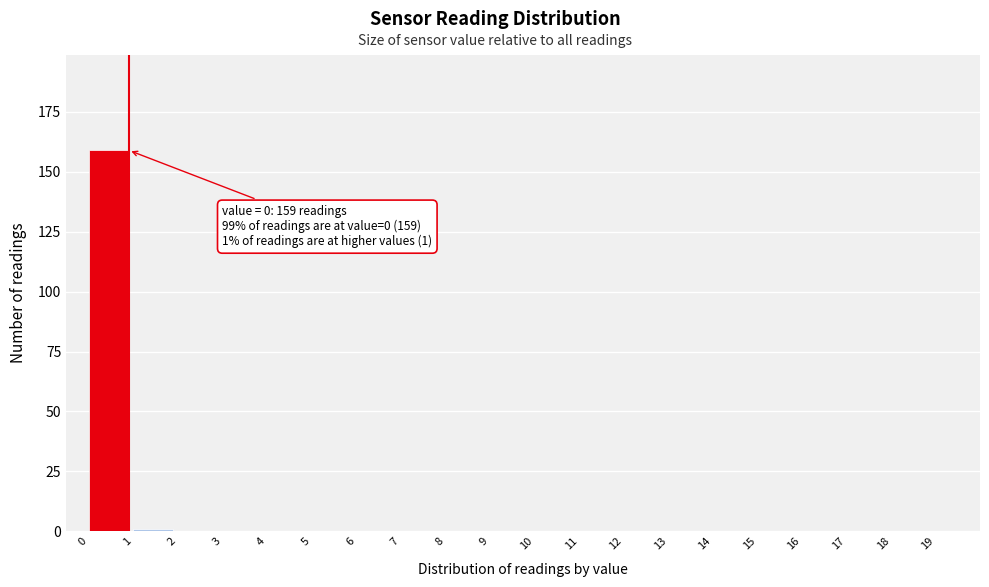

Over which range of the x-axis is the bar tallest?

0 to 1